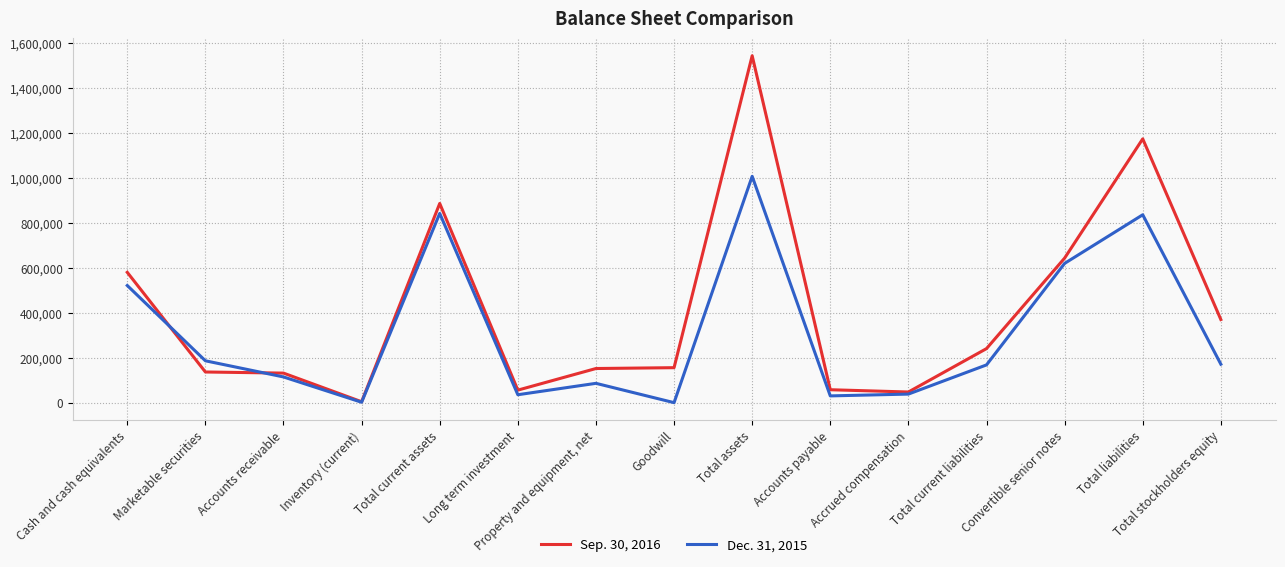

At which category is the sum across all series the highest?

Total assets